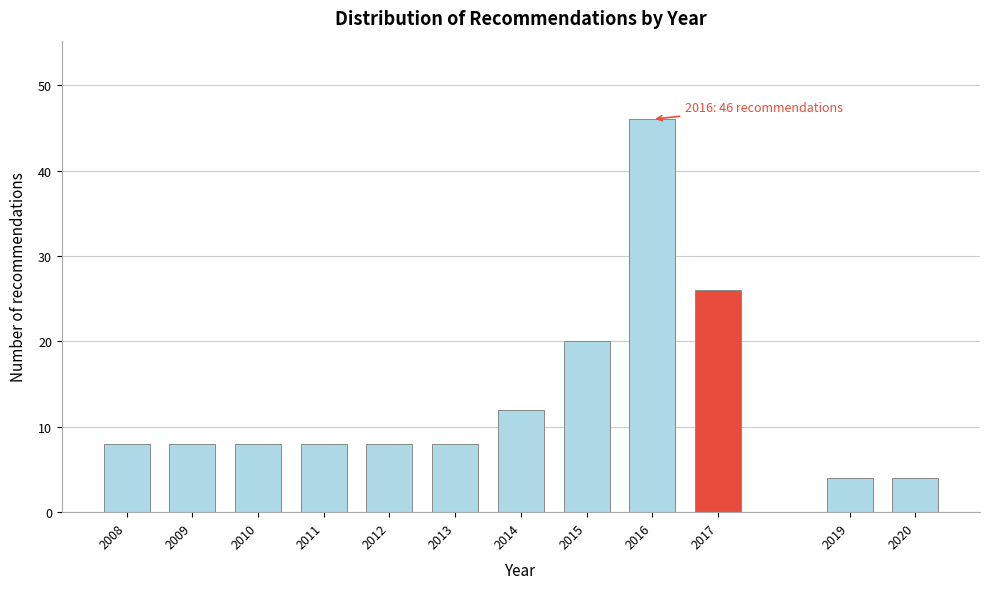

Reading right to left, extract all data points from this chart.

4	4	26	46	20	12	8	8	8	8	8	8